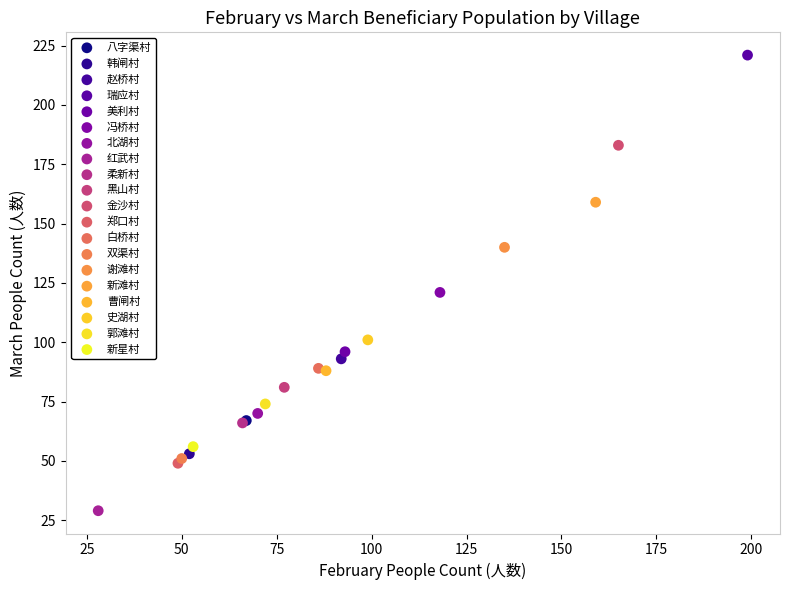

What are all the series names shown in the legend?

八字渠村, 韩闸村, 赵桥村, 瑞应村, 美利村, 冯桥村, 北湖村, 红武村, 柔新村, 黑山村, 金沙村, 郑口村, 白桥村, 双渠村, 谢滩村, 新滩村, 曹闸村, 史湖村, 郭滩村, 新星村